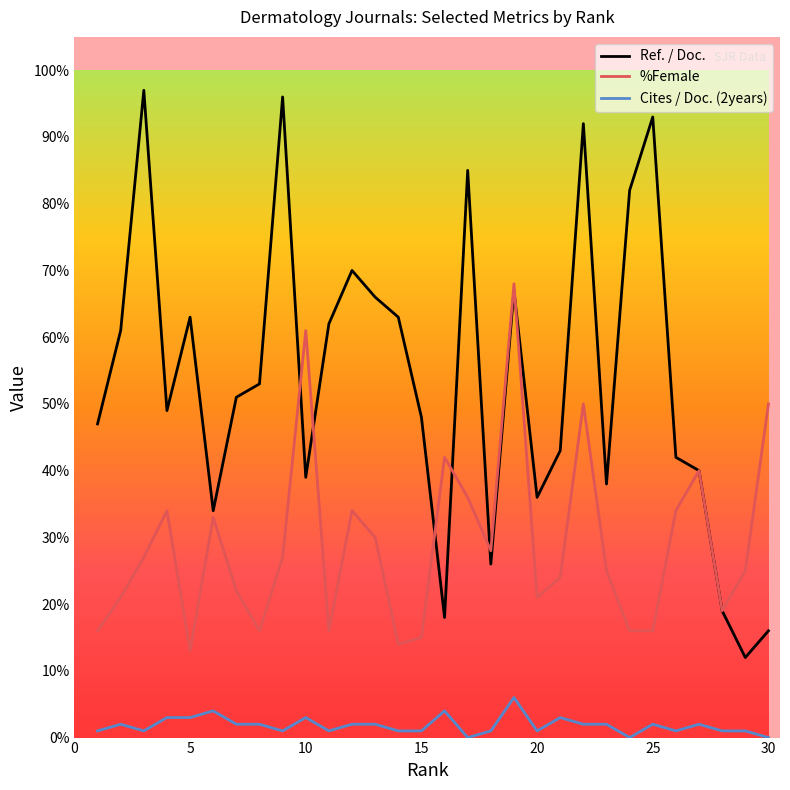

What are all the series names shown in the legend?

Ref. / Doc., %Female, Cites / Doc. (2years)